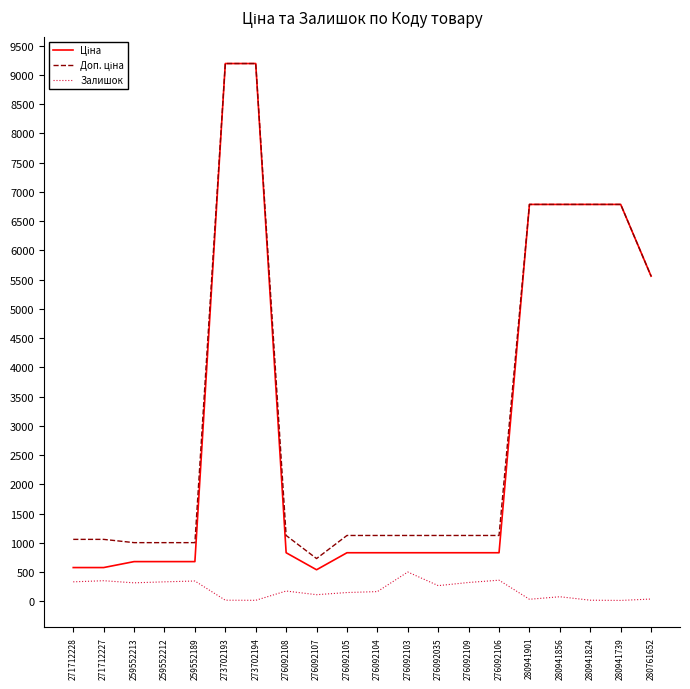

What is the maximum value for Залишок?

502.0